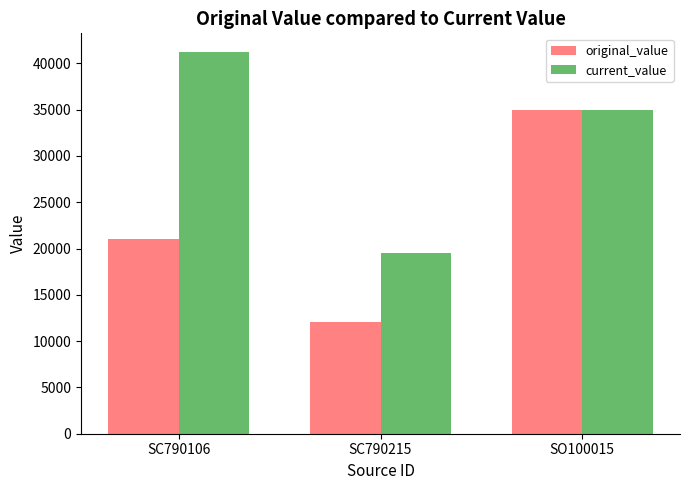

Reading right to left, what are all the values shown in this chart?

original_value: 35000	12050	21000
current_value: 35000	19475	41184